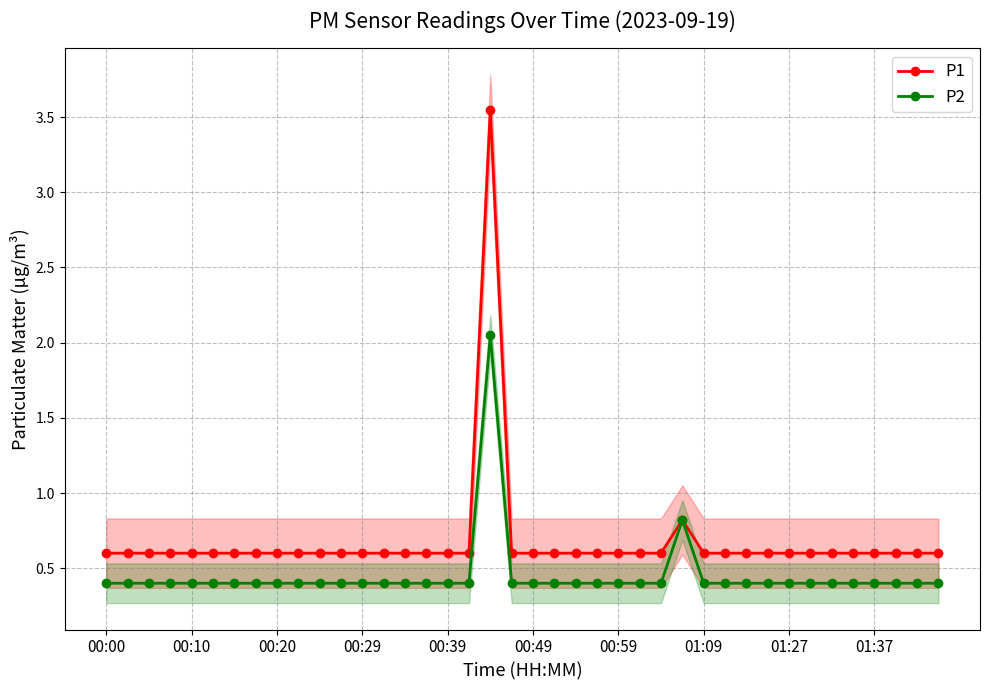

Which category has the lowest value across all series?

00:00